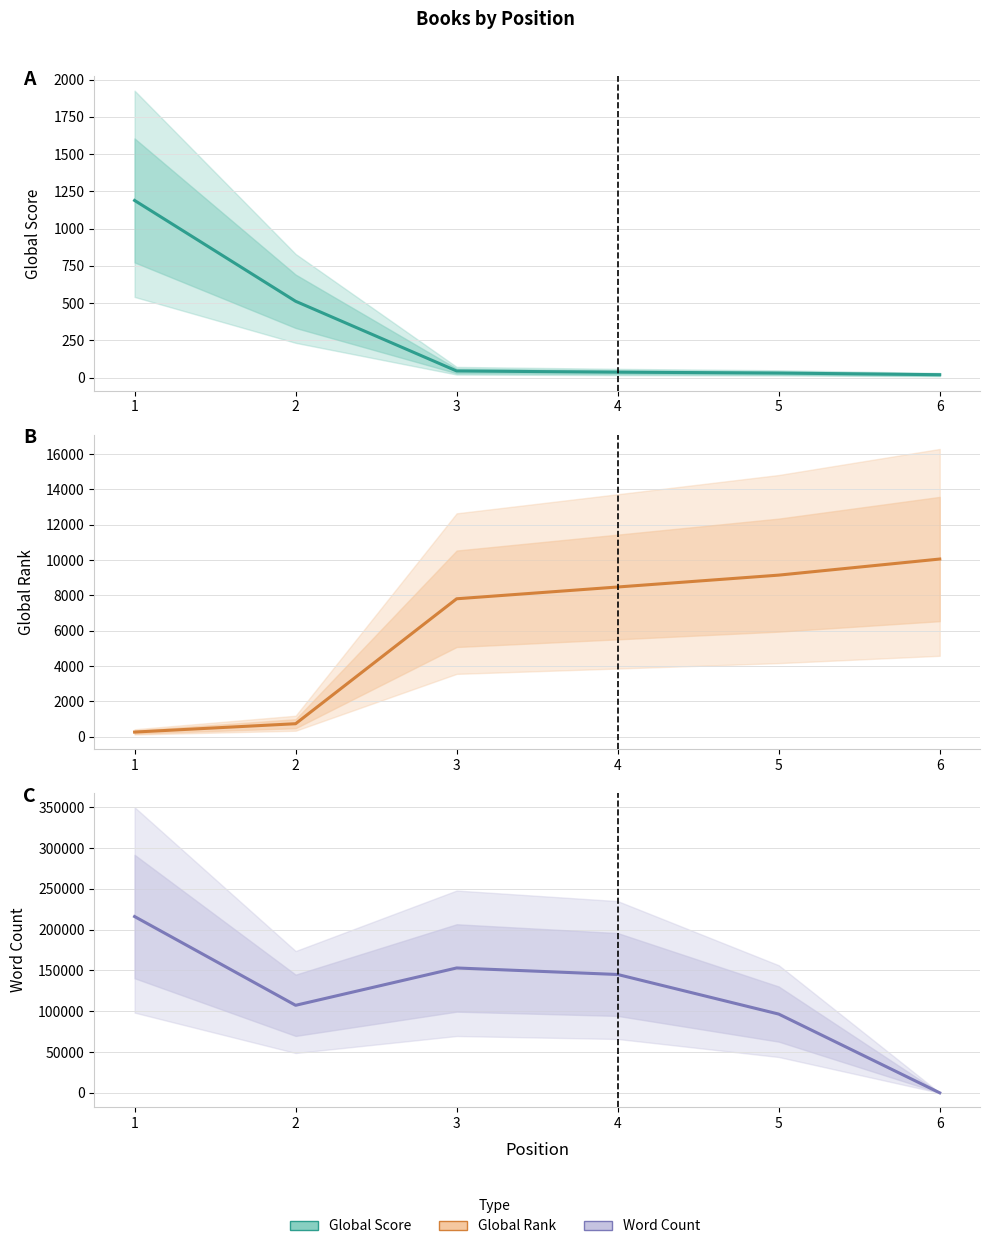

Reading left to right, what are all the values shown in this chart?

Global Score: 1189	512	44	36	30	19
Global Rank: 256	729	7803	8470	9142	10053
Word Count: 216000	107253	153000	145000	96500	0